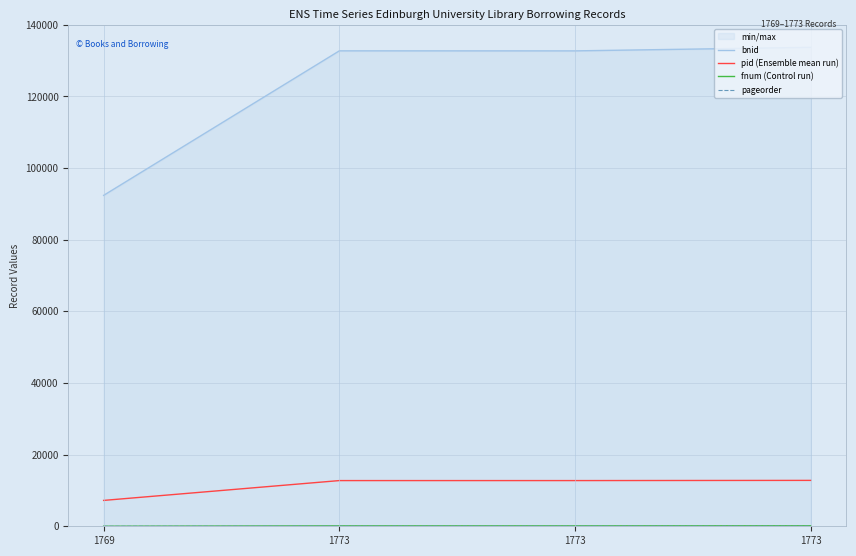

How many interior local peaks does the pageorder series have?

1